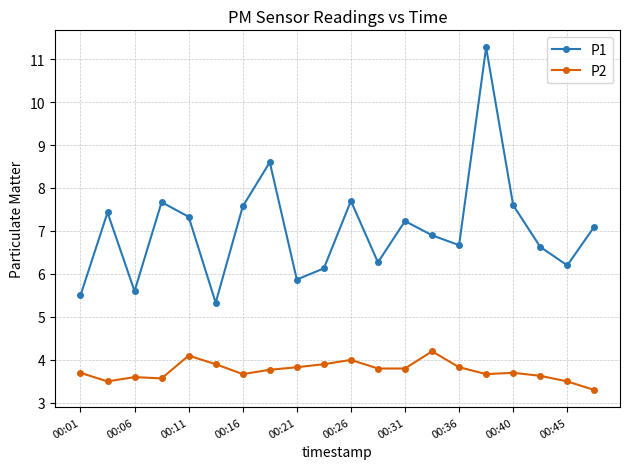

What is the value of the P1 point at the 19th from the left?

6.2